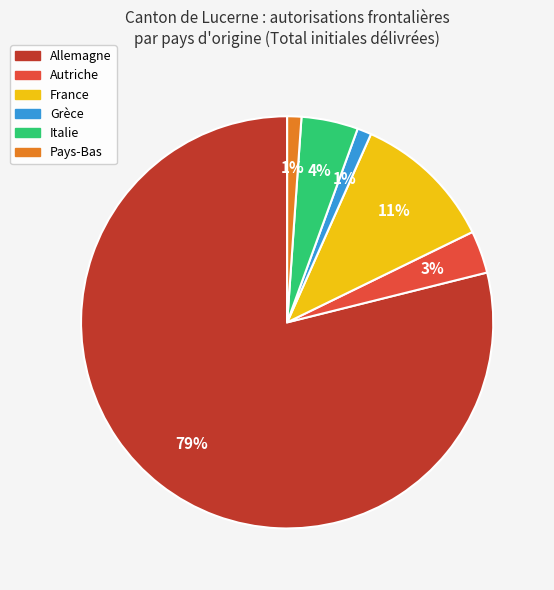

To the nearest percent, what portion does Italie represent?

4%